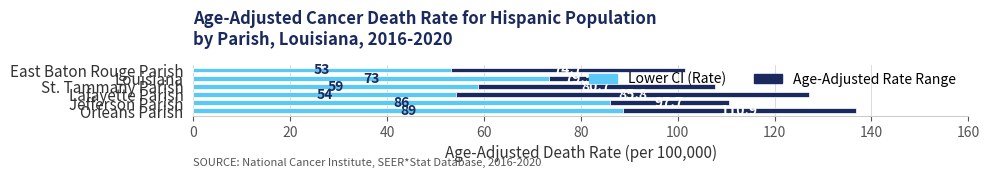

How many categories are shown in the chart?

6